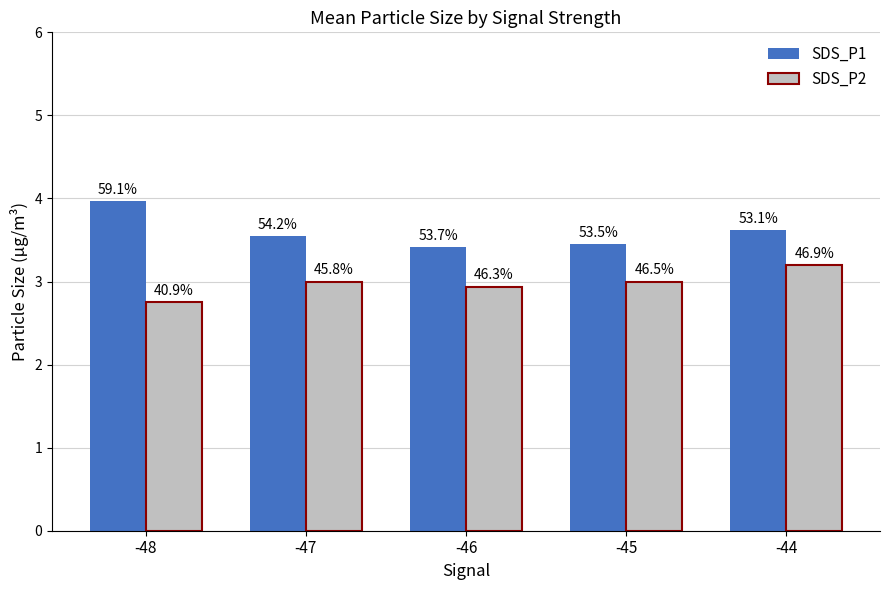

Reading left to right, what are all the values shown in this chart?

SDS_P1: -48=4.0	-47=3.5	-46=3.4	-45=3.5	-44=3.6
SDS_P2: -48=2.8	-47=3.0	-46=2.9	-45=3.0	-44=3.2